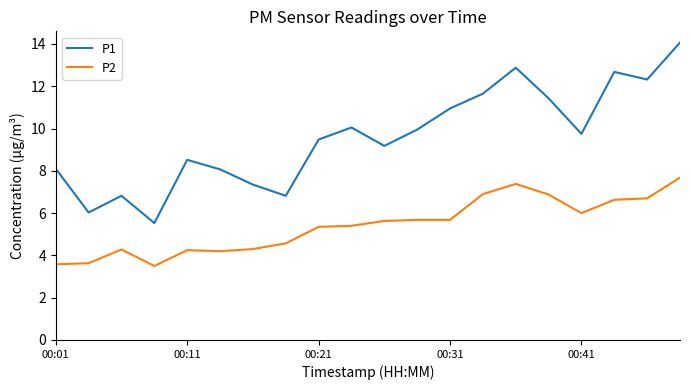

True or false: P2 and P1 cross at least once.

False